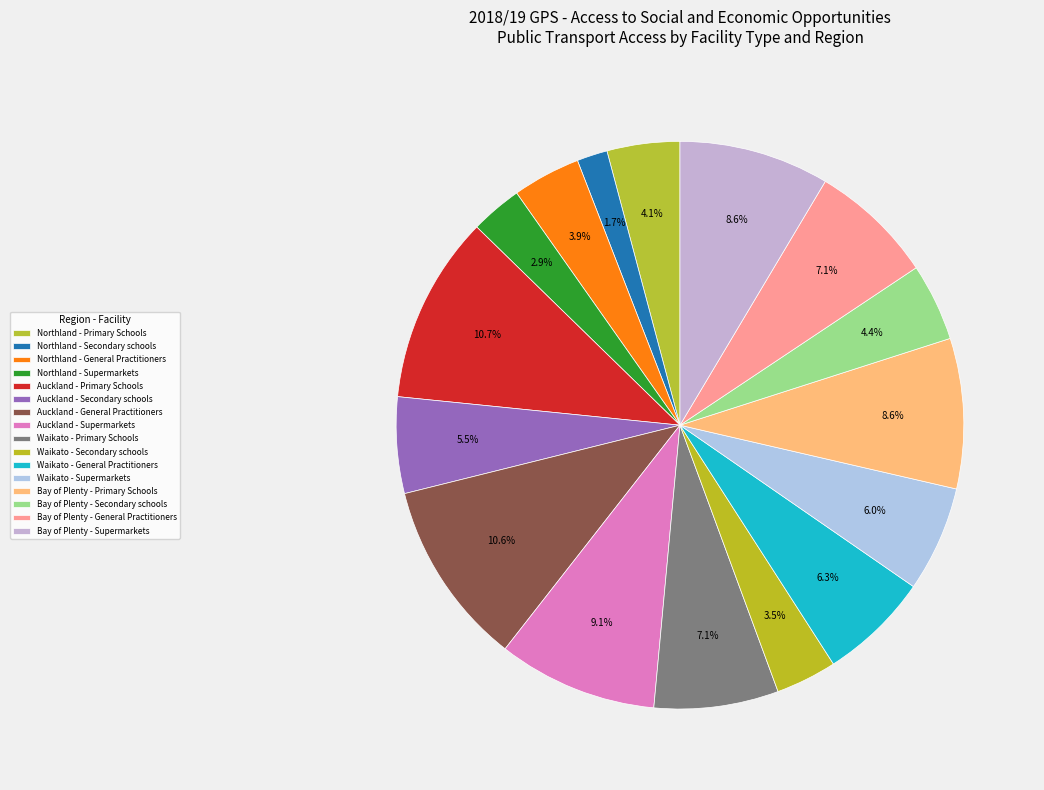

Does any single category account for the majority?

No